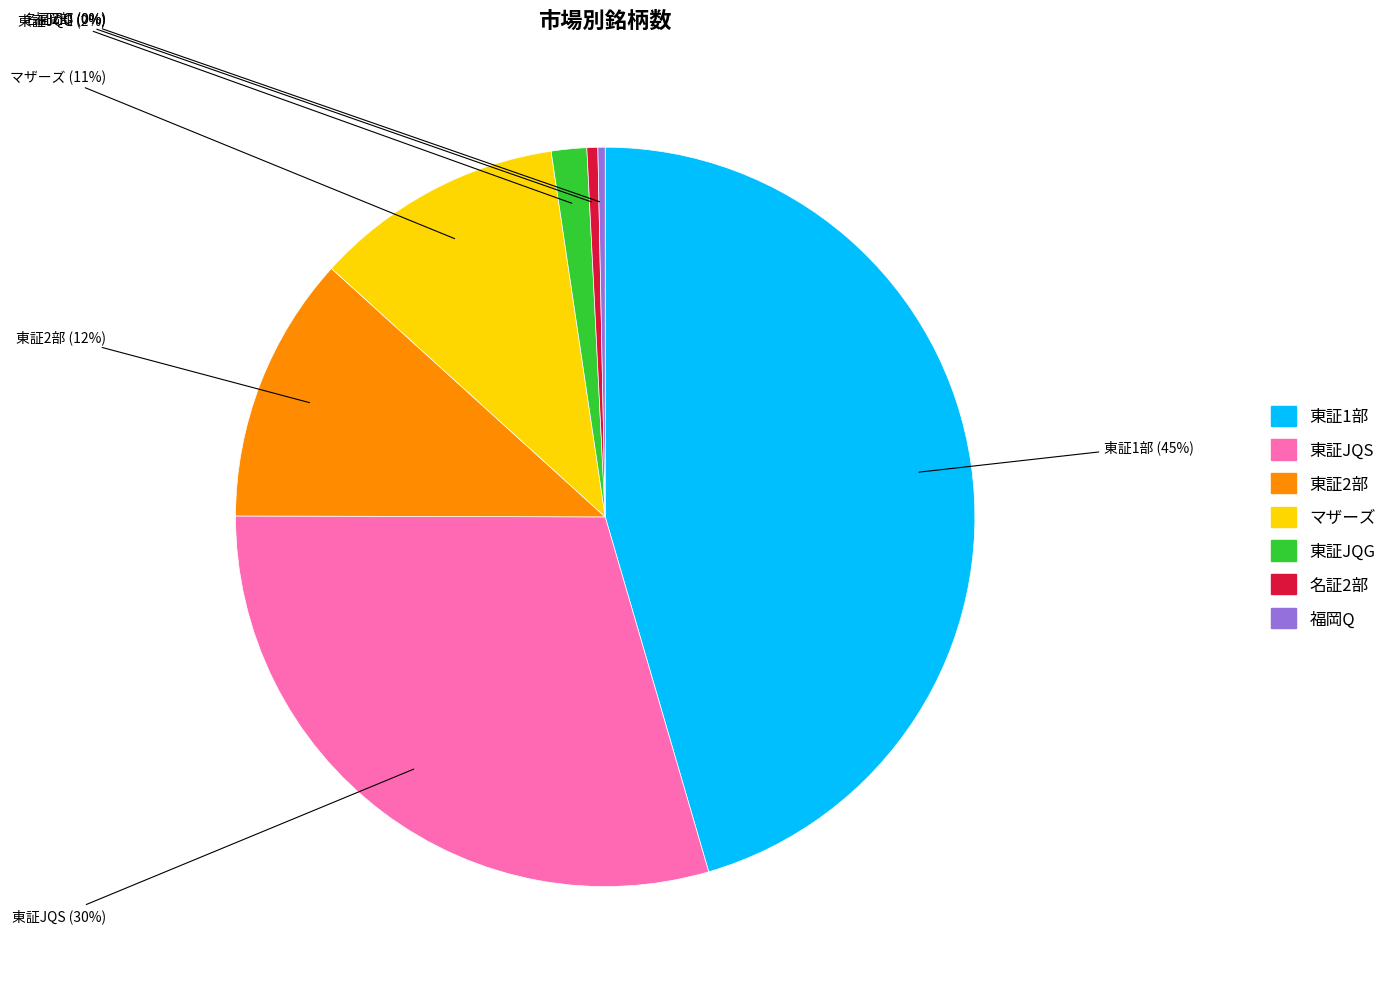

True or false: マザーズ accounts for 11% of the total.

True